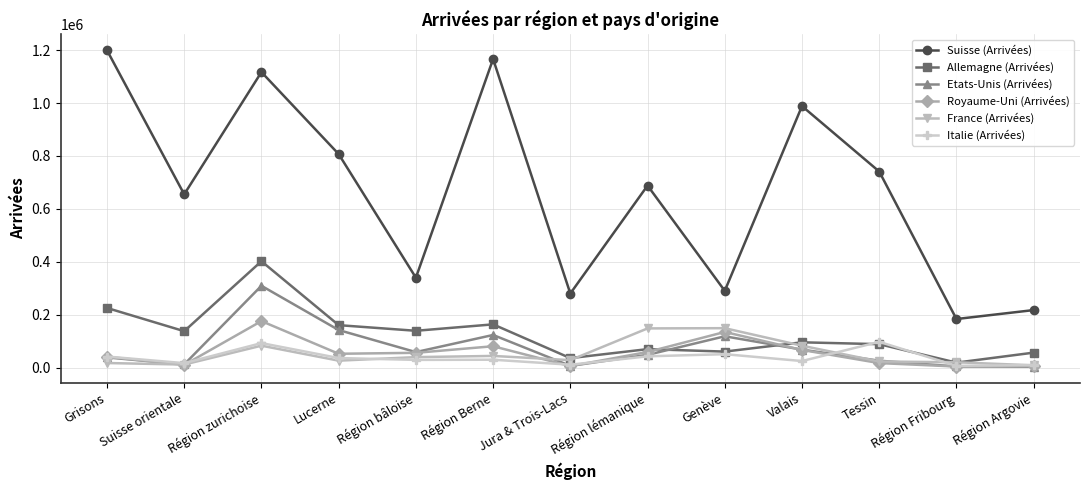

At which category is the sum across all series the highest?

Région zurichoise